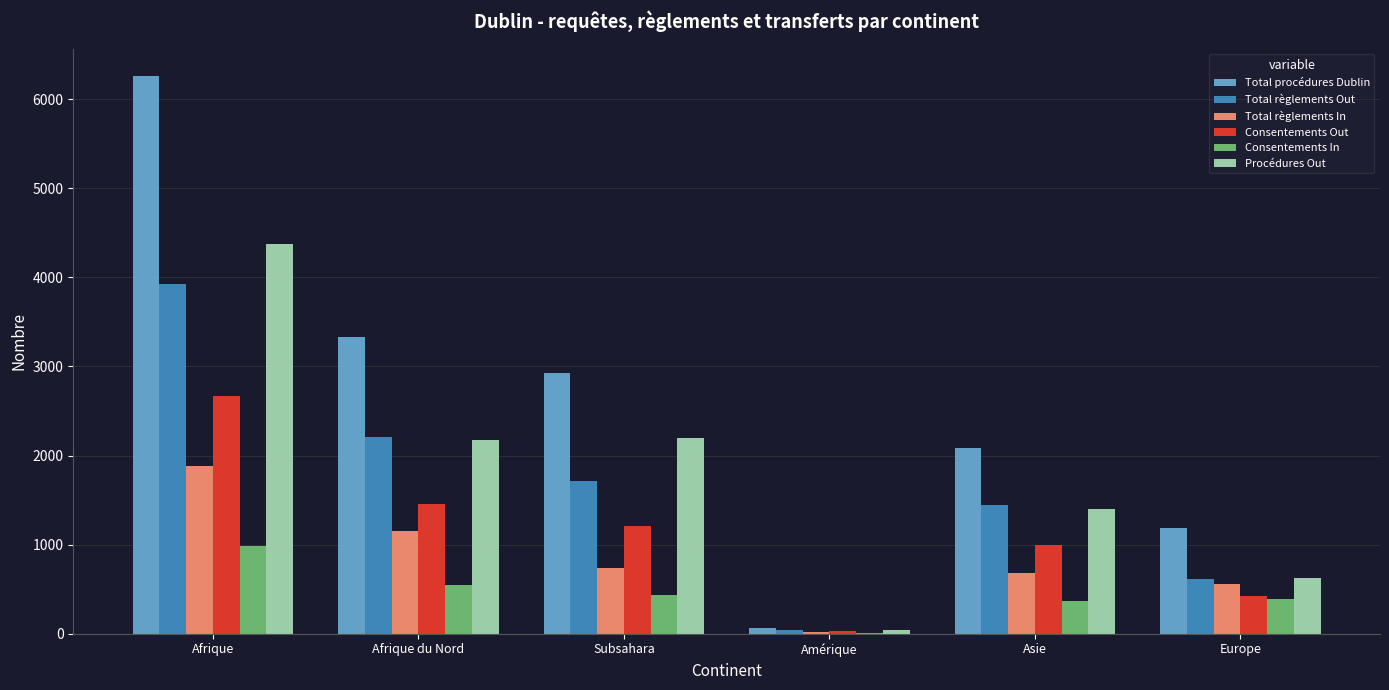

What are all the series names shown in the legend?

Total procédures Dublin, Total règlements Out, Total règlements In, Consentements Out, Consentements In, Procédures Out